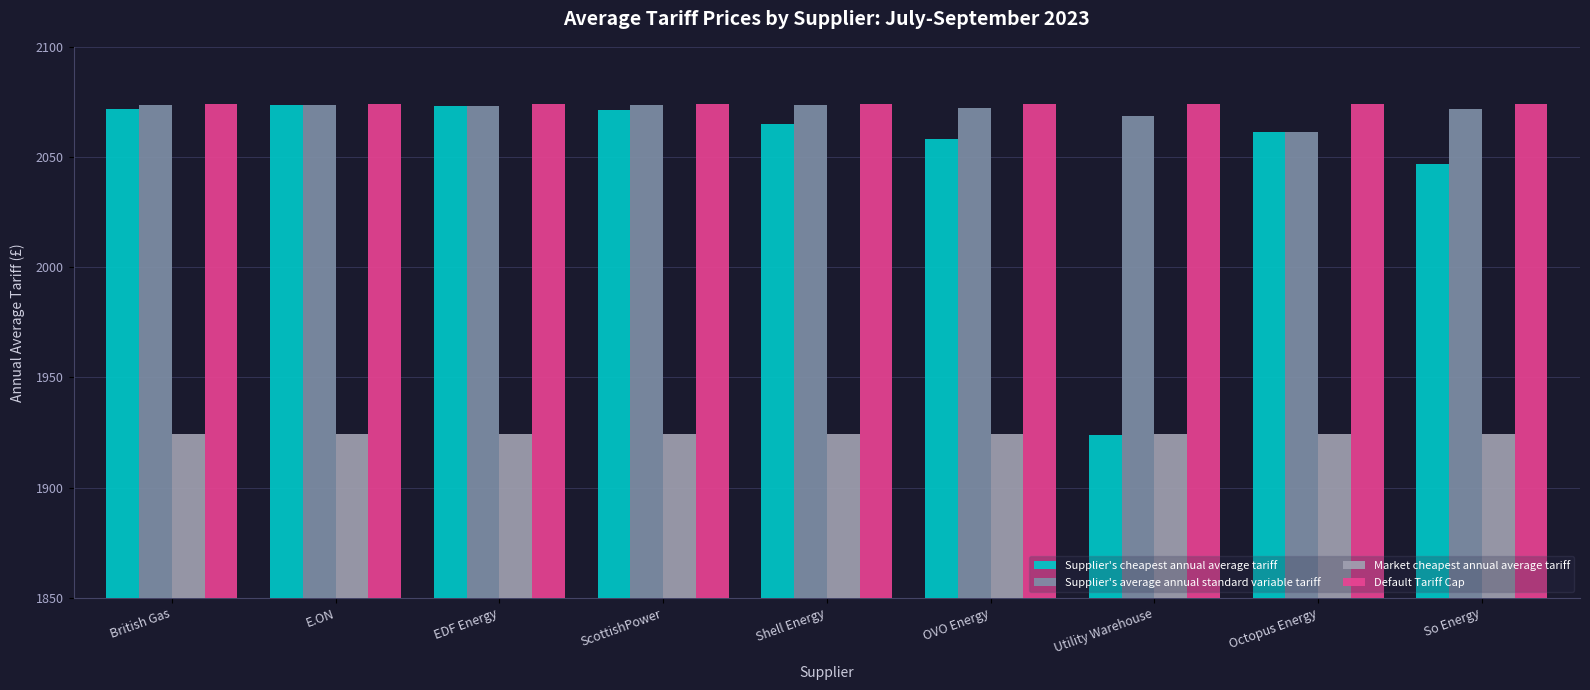

Which series has the largest total across all categories?

Default Tariff Cap